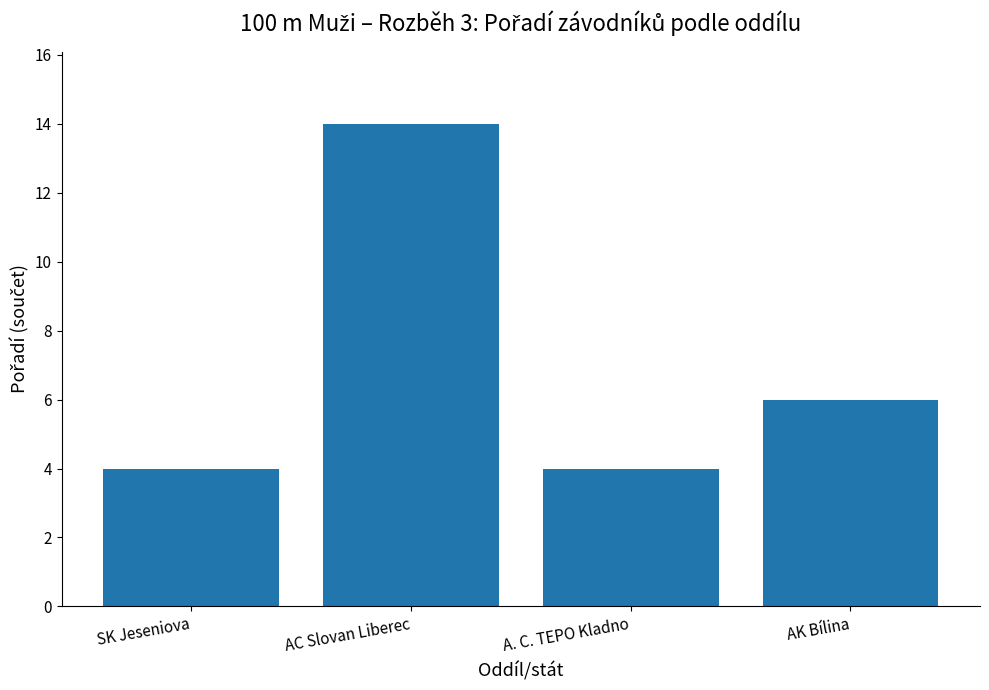

What is the minimum value shown in the chart?

4